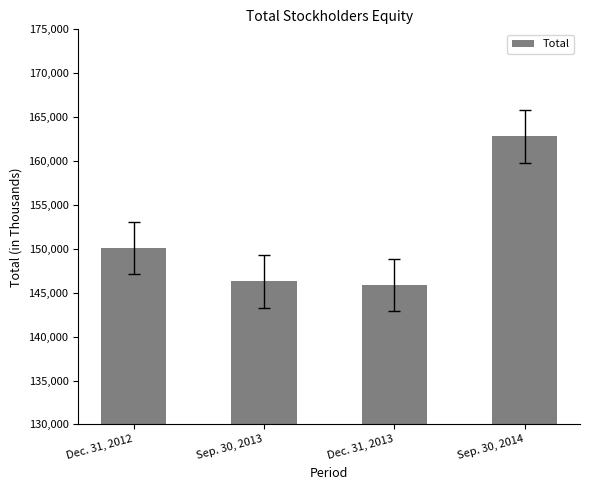

What is the value of the 3rd bar from the left?

145892